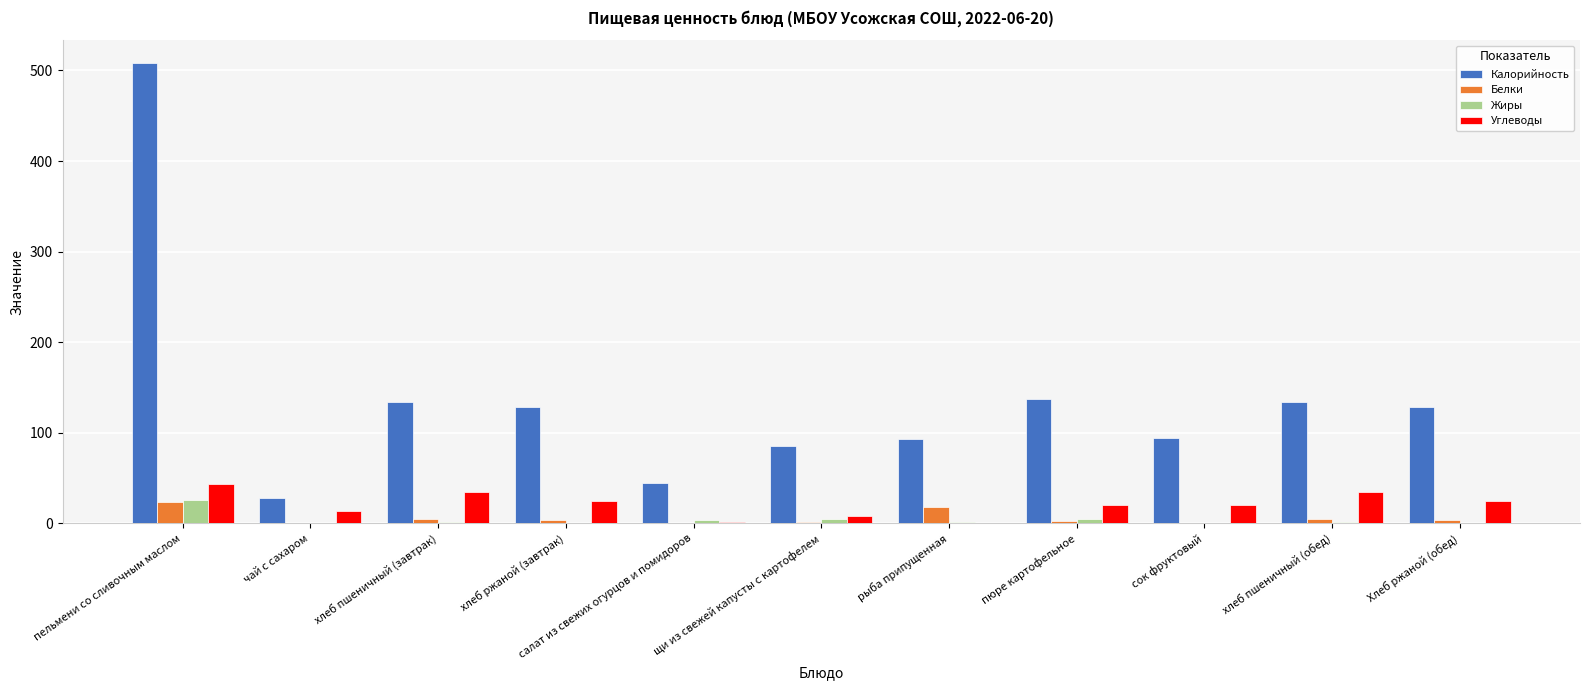

What value does the Белки series have at салат из свежих огурцов и помидоров?

1.0